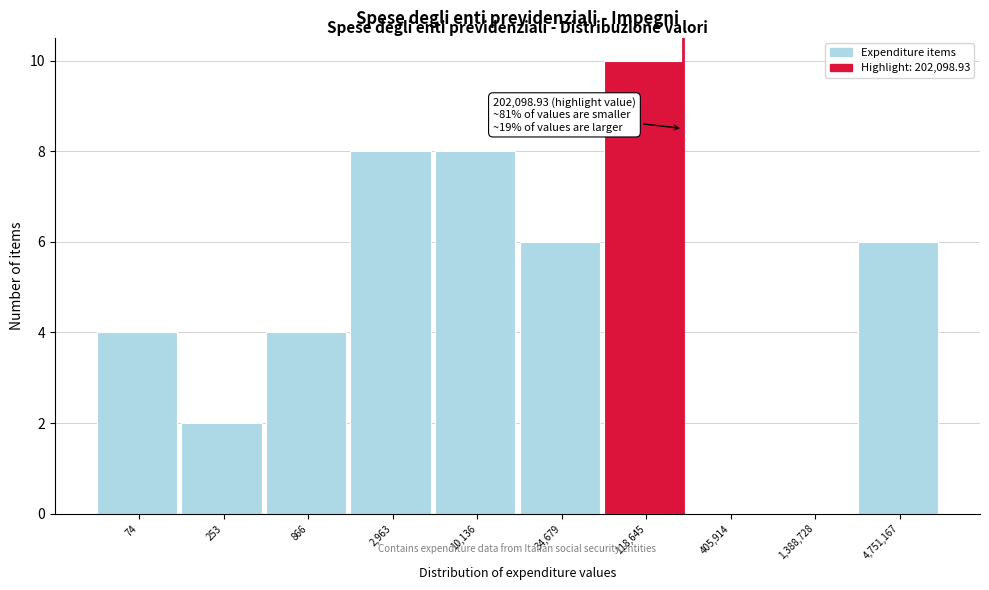

Reading left to right, transcribe all the data shown in this chart.

74=4	253=2	866=4	2,963=8	10,136=8	34,679=6	118,645=10	405,914=0	1,388,728=0	4,751,167=6